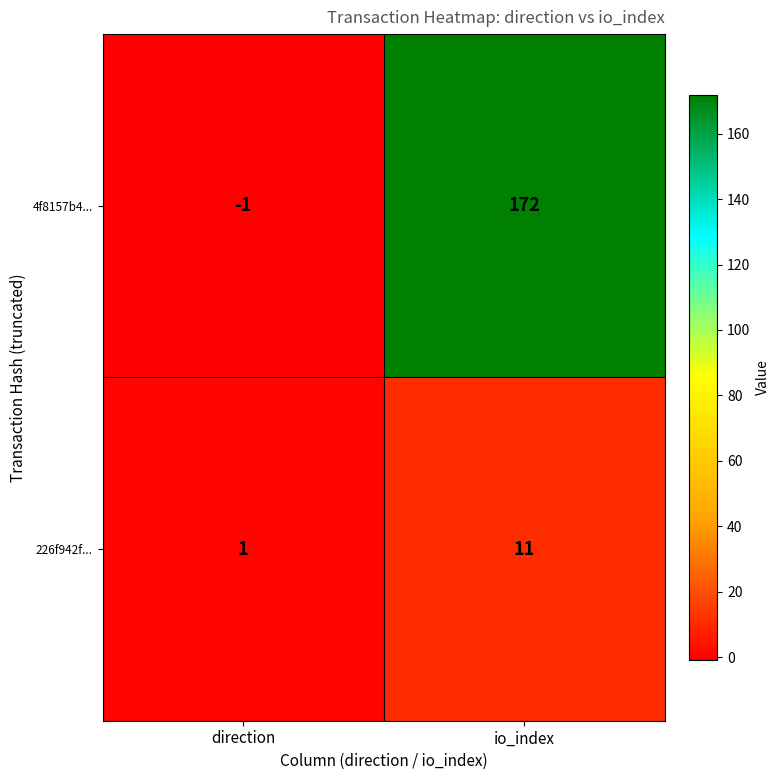

Which label corresponds to the largest value in the chart?

io_index